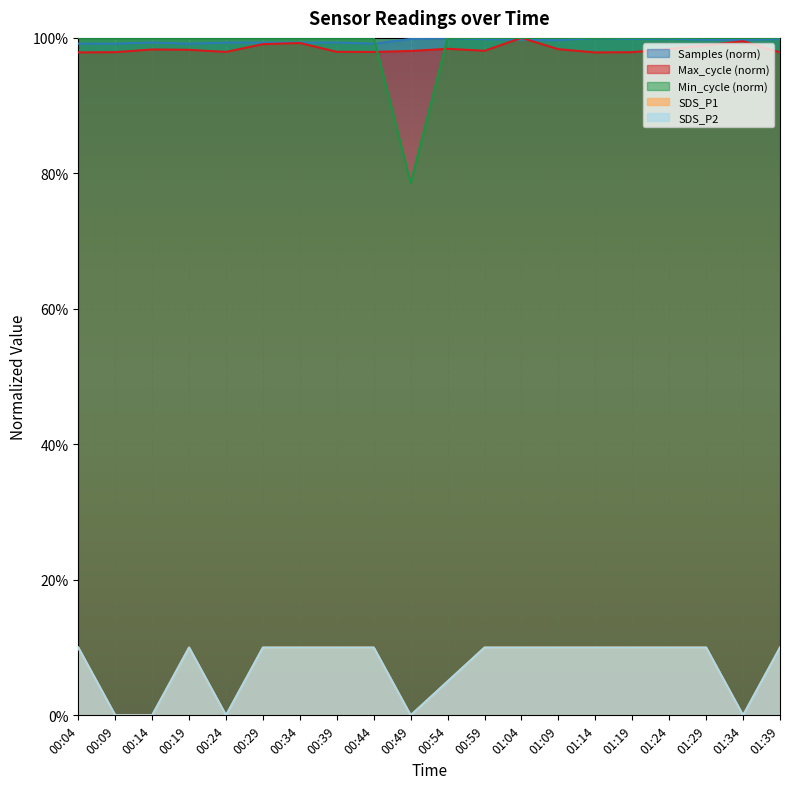

Does the chart display data point markers on the line(s)?

No